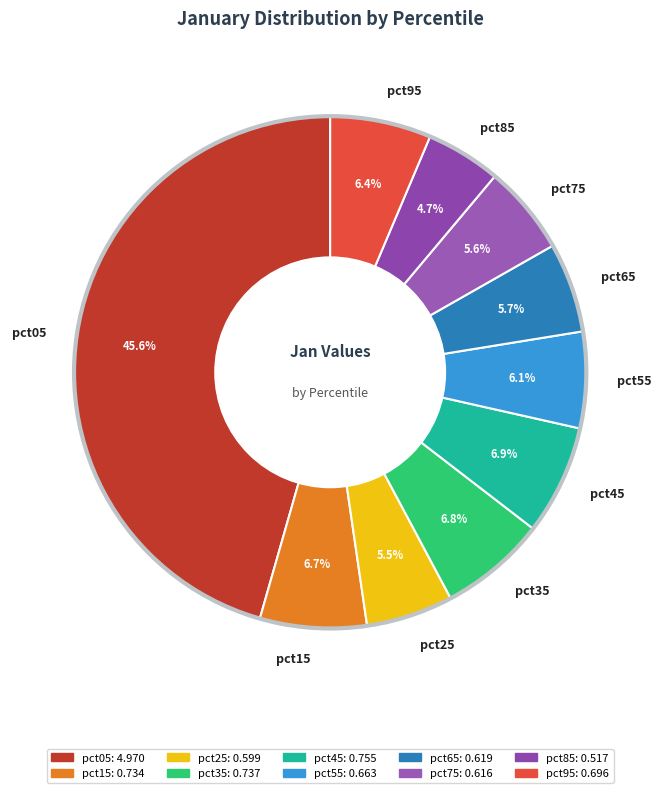

Count the number of slices in the pie.

10